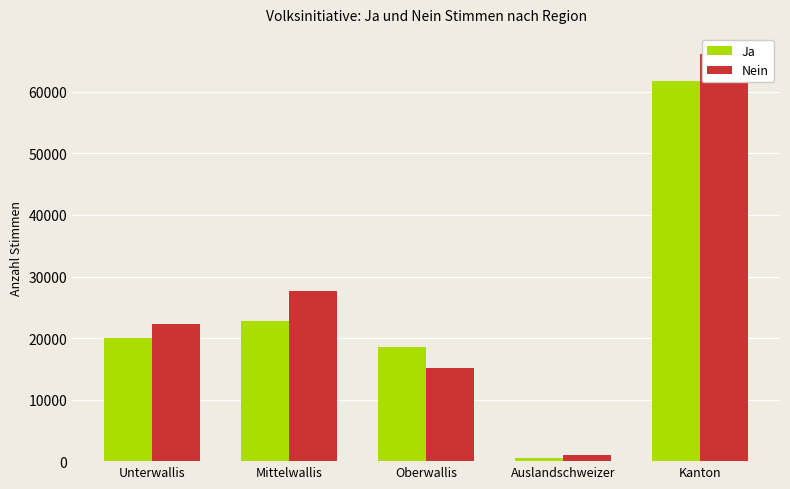

True or false: Ja has a value of 274 at Auslandschweizer.

False